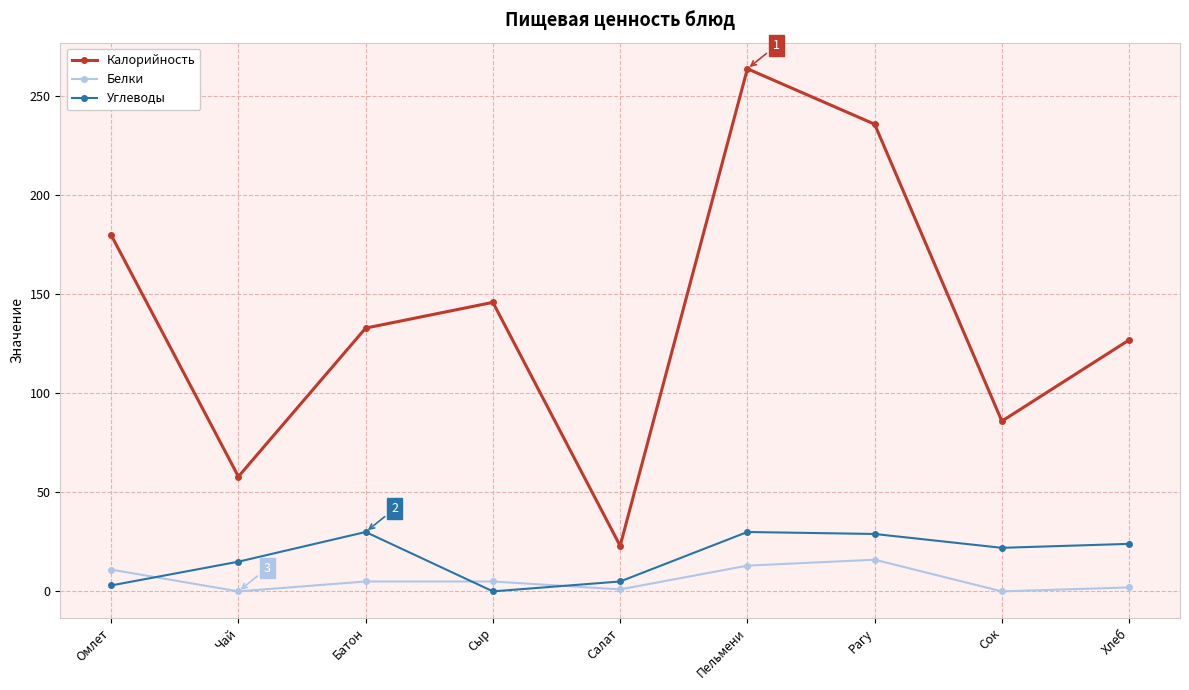

In Калорийность, how many points are higher than both neighbors (excluding endpoints)?

2